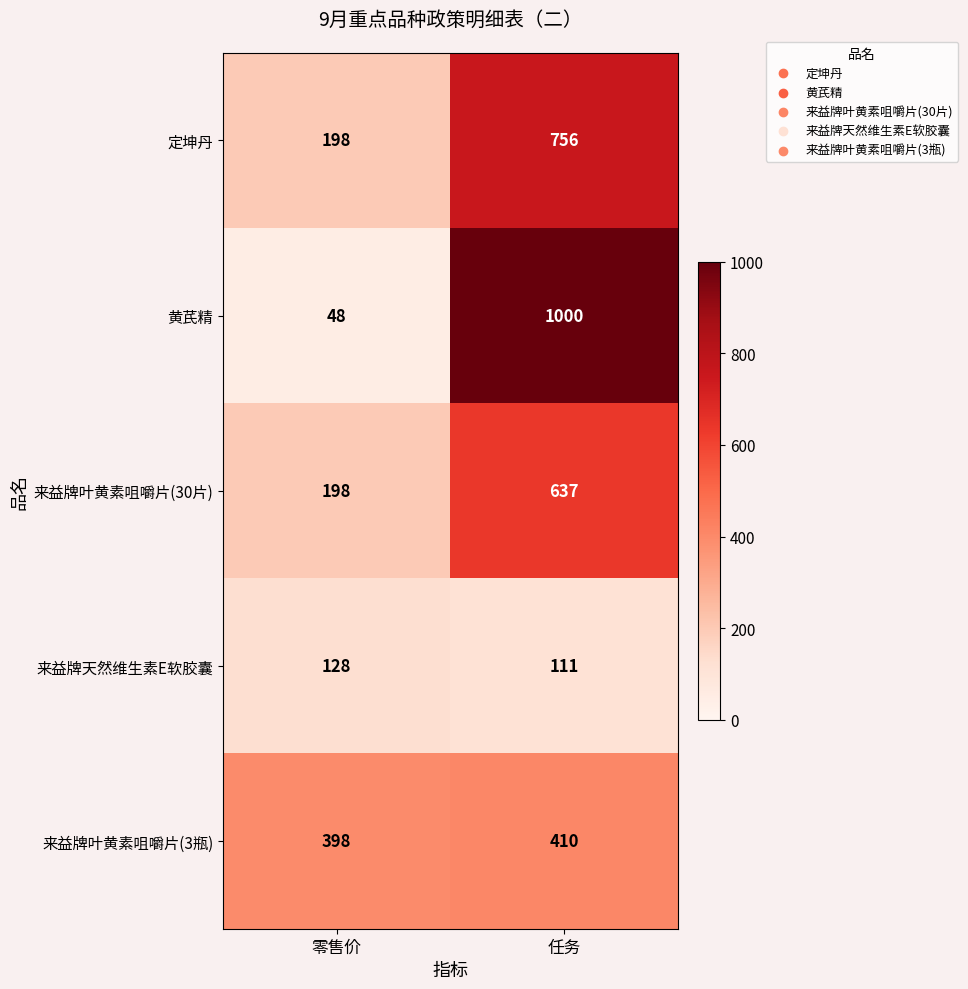

Which series has the largest total across all categories?

黄芪精